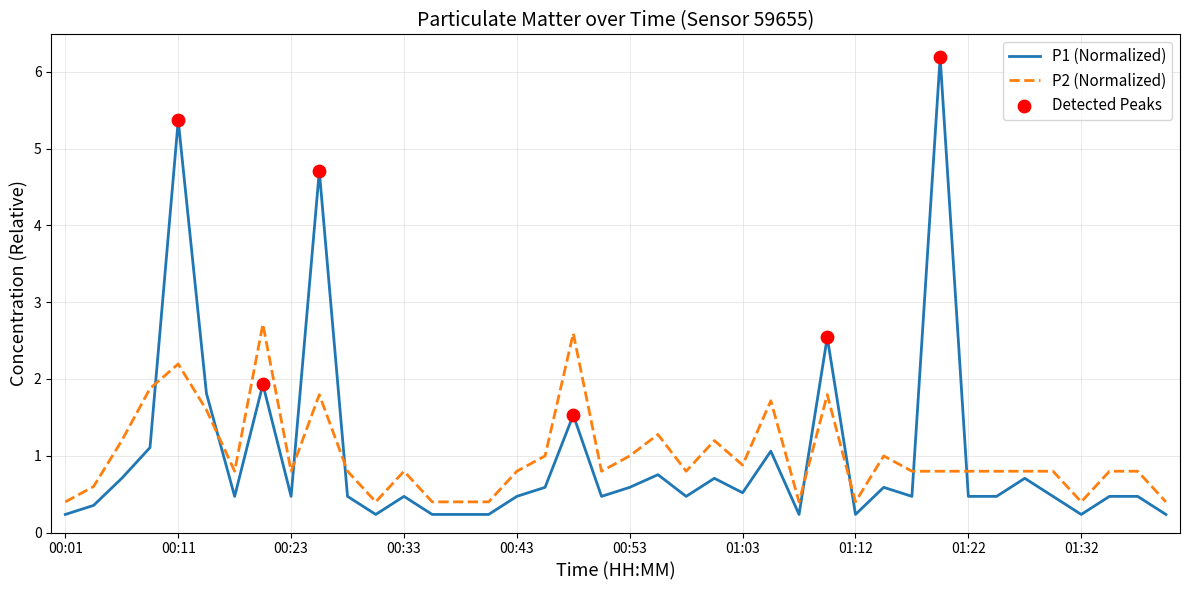

Which series has the widest spread of values?

P1 (Normalized)